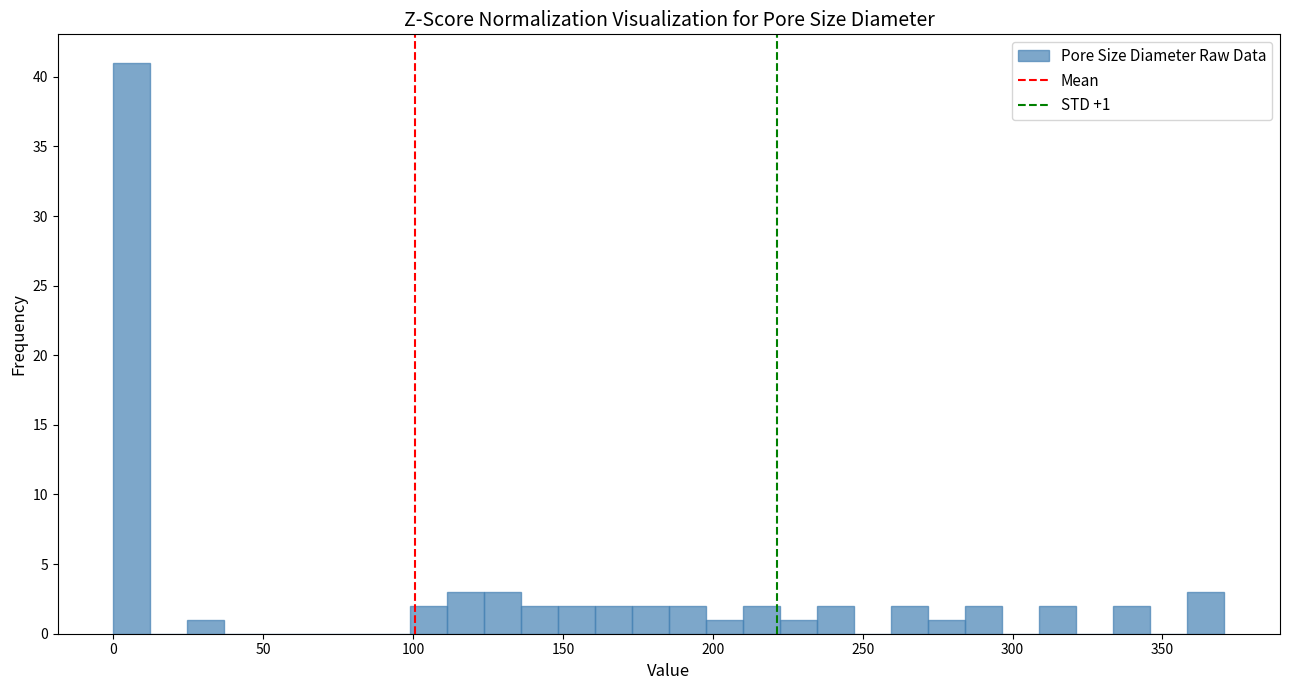

Around what value on the x-axis is the tallest bar? Give the approximate position of its centre, as read against the axis.

5